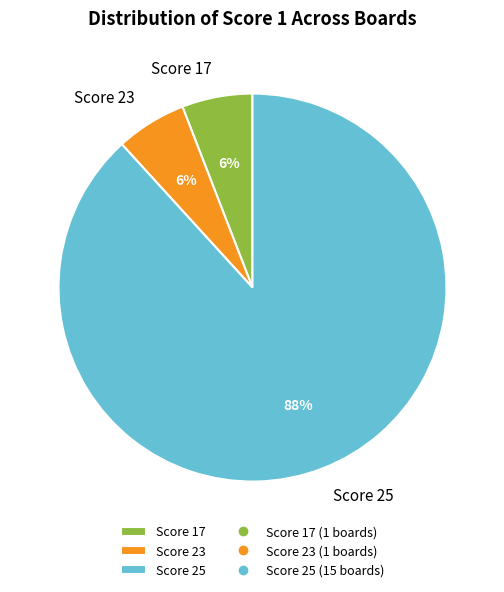

Combined, do Score 17 and Score 25 account for over 50%?

Yes